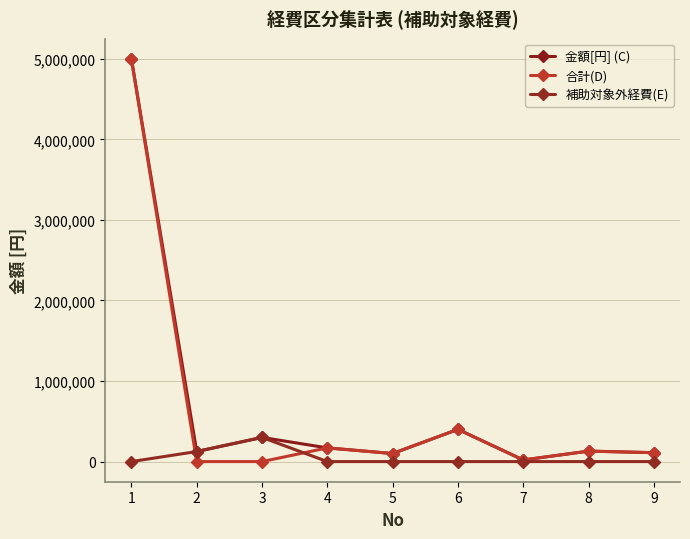

Between which two adjacent categories do 補助対象外経費(E) and 合計(D) first intersect?

1 and 2